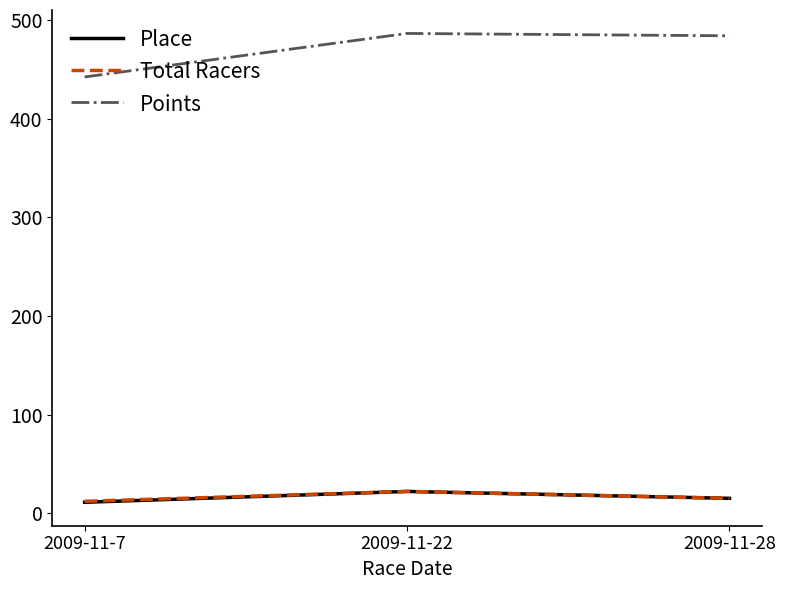

Between 2009-11-7 and 2009-11-28, which series saw the biggest shift?

Points